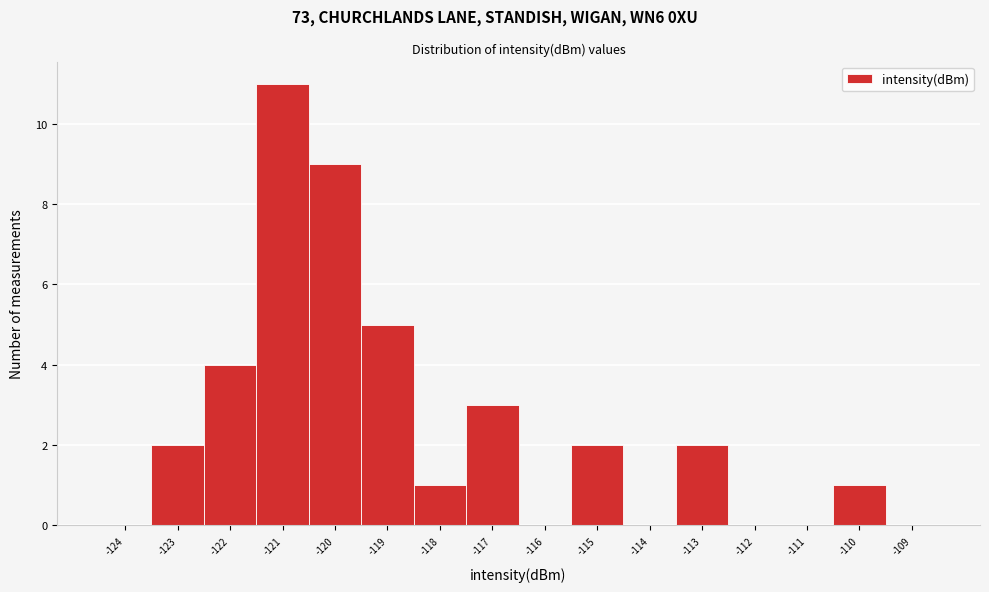

Which range on the x-axis has the tallest bar?

-121.5 to -120.5